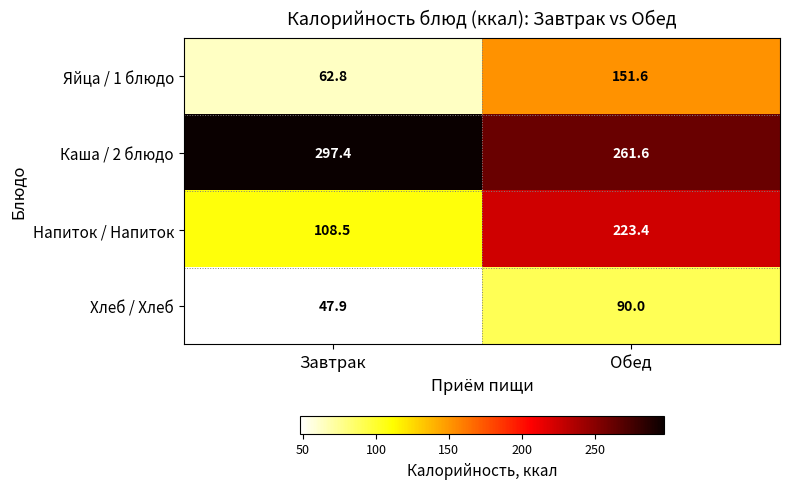

Which series has the largest total across all categories?

Каша / 2 блюдо